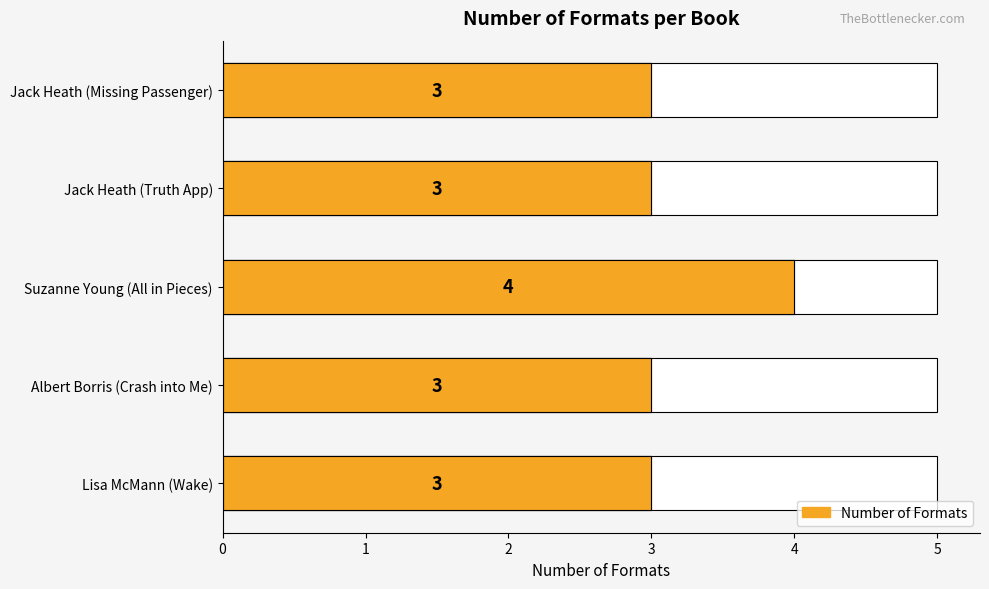

What is the value of the 2nd bar from the left?

3